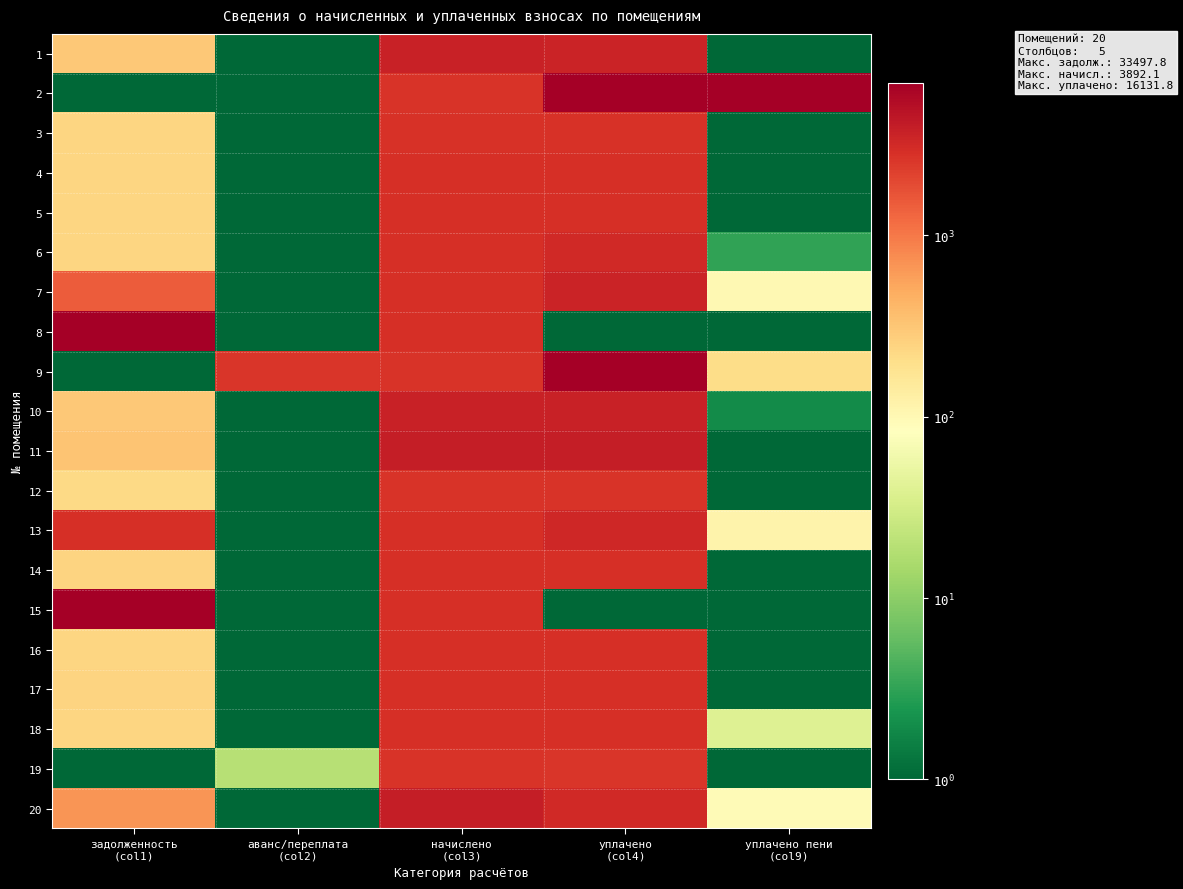

Between уплачено
(col4) and уплачено пени
(col9), which is larger?

уплачено
(col4)